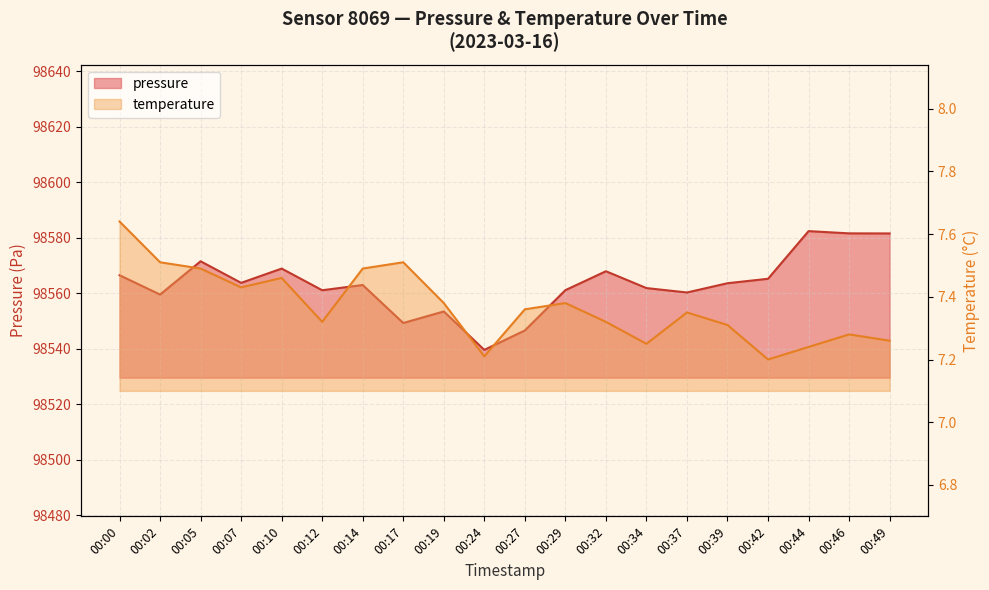

Is it true that pressure equals 166818.9 at 00:12?

False